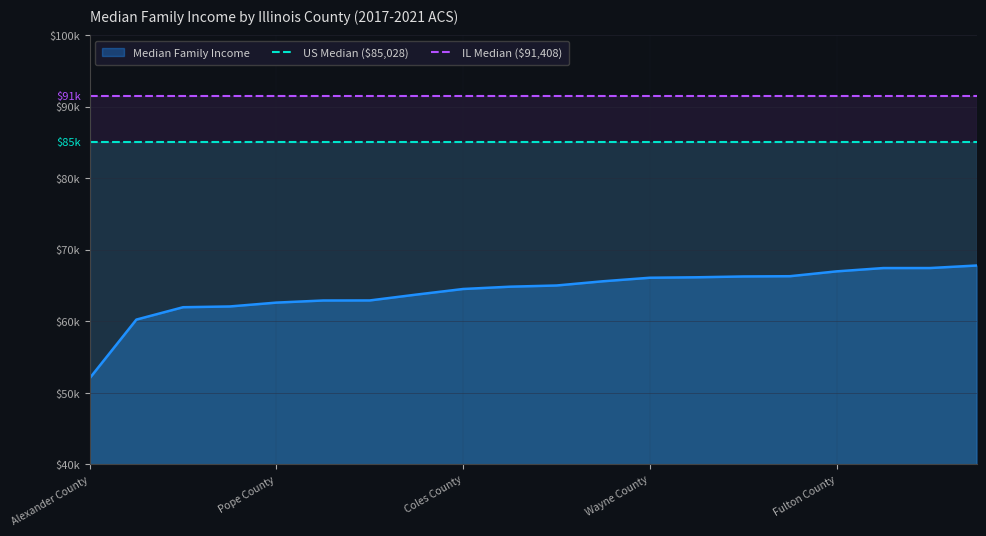

What is the spread (max minus min) of values at 10?

6380